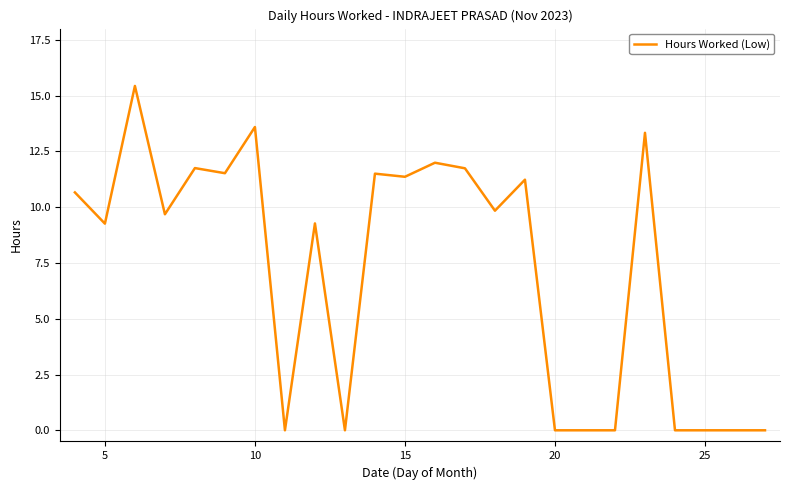

What is the sum of all values?

172.2